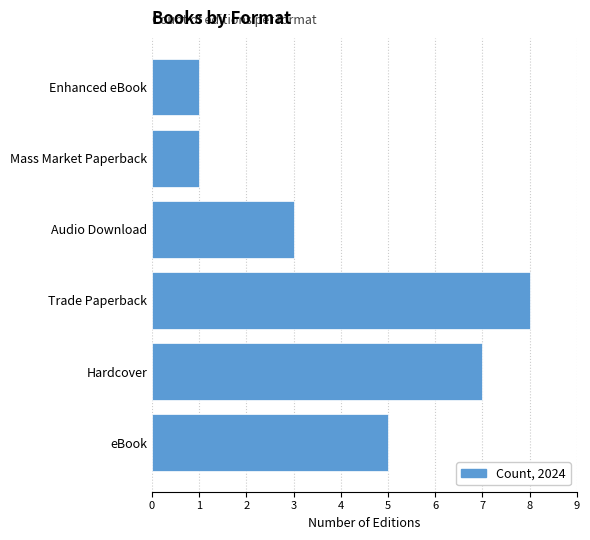

What is the greatest value displayed?

8